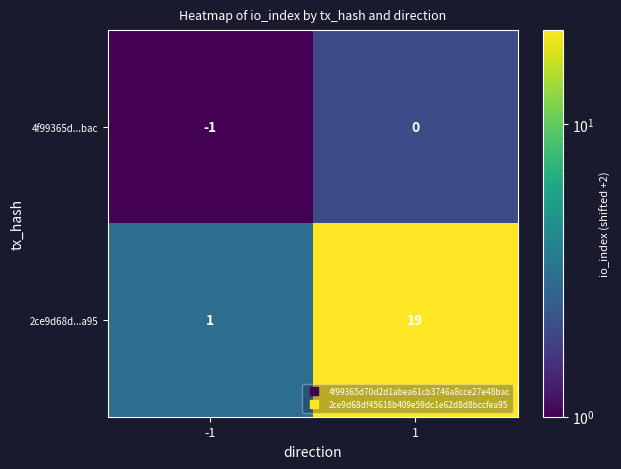

What is the sum of the 2ce9d68d...a95 values at -1 and 1?

20